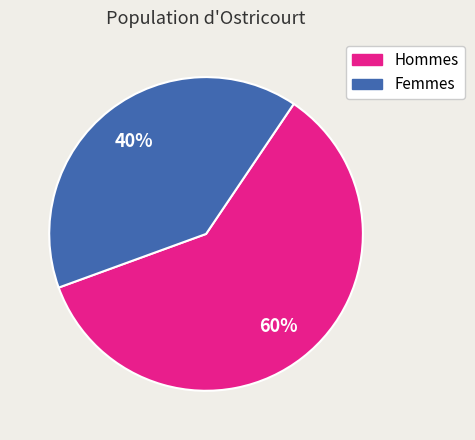

To the nearest percent, what percentage of the pie is Femmes?

40%